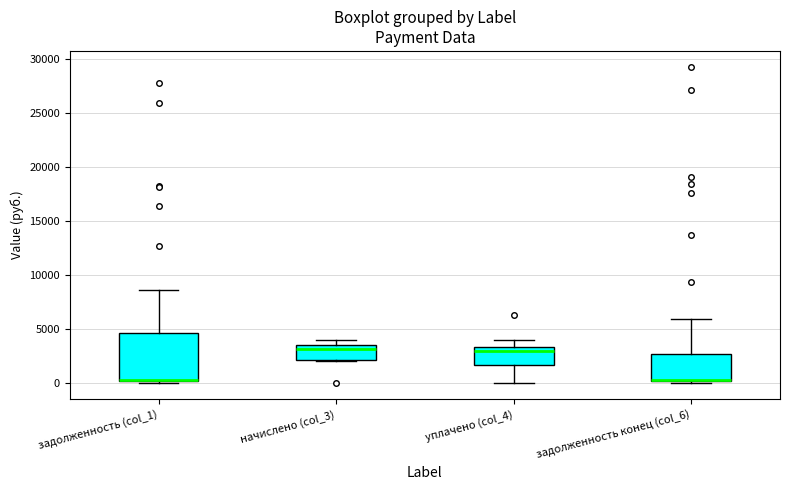

Reading left to right, transcribe this box plot: for each box, give where its median line is, the range the box spans, and where its two whiskers end, as read against the y-axis. The values are not printed on the chart, so give them approximately, as read against the axis.

задолженность (col_1): median 500 (drawn on the box's lower edge), box 500 to 4500, whiskers 0 to 8500
начислено (col_3): median 3000, box 2000 to 3500, whiskers 2000 to 4000
уплачено (col_4): median 3000, box 1500 to 3500, whiskers 0 to 4000
задолженность конец (col_6): median 500 (drawn on the box's lower edge), box 500 to 2500, whiskers 0 to 6000